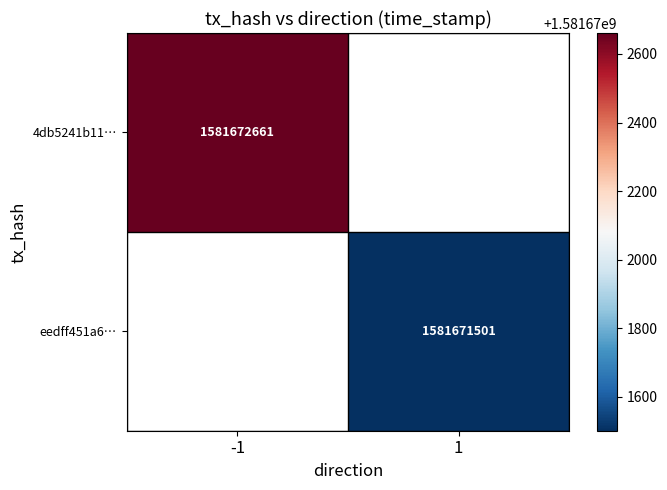

List the series in order of their overall mean, highest first.

4db5241b115fb2bb2f80e9d2580dc280f3f1a72, eedff451a63b749a67c8c9aa97e2fdb07f33b01